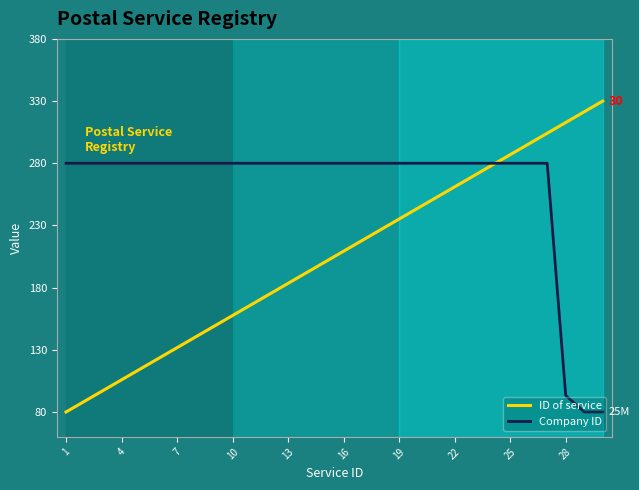

Which series has the largest total across all categories?

Company ID